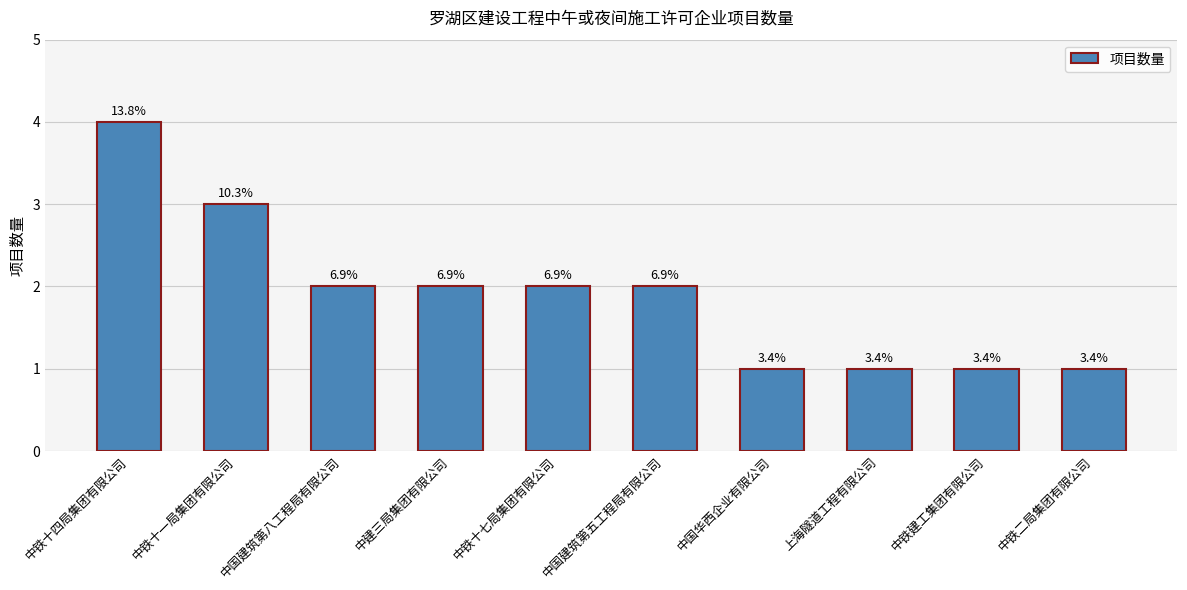

How many bars are there in total?

10